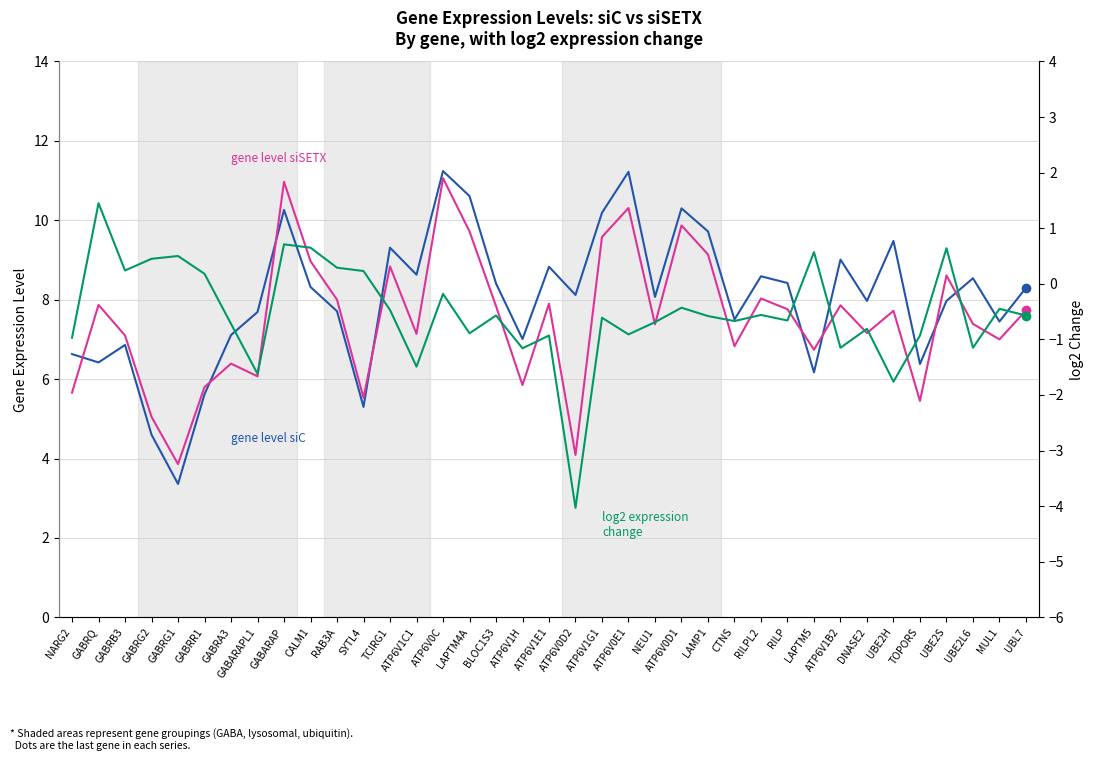

What is the minimum value for gene level siC?

3.4